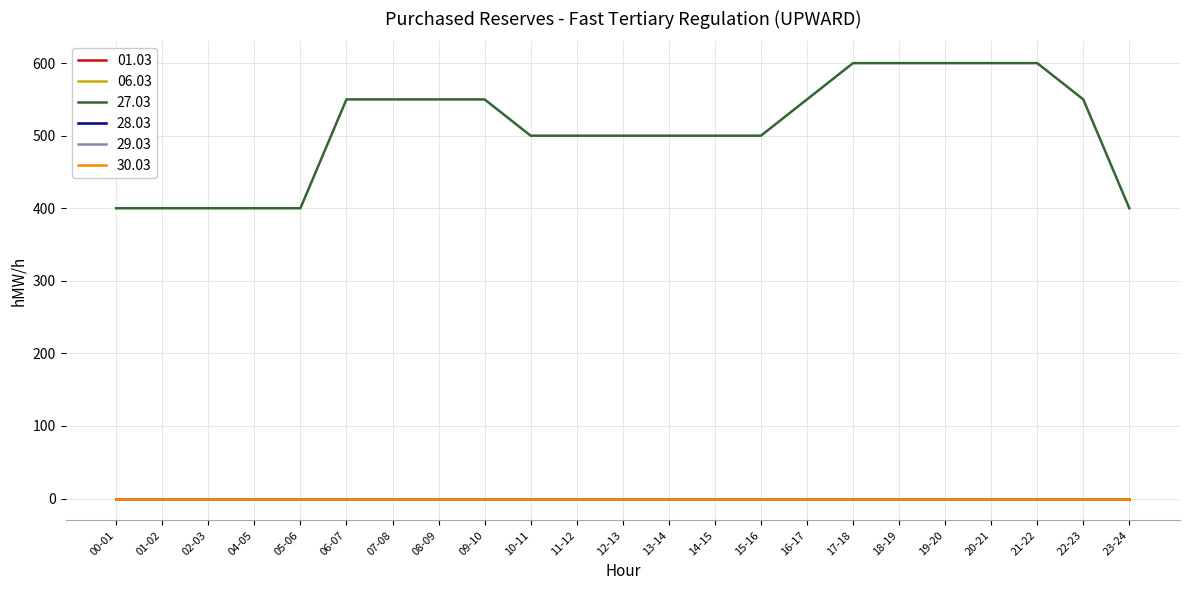

Does the chart have visible grid lines?

Yes